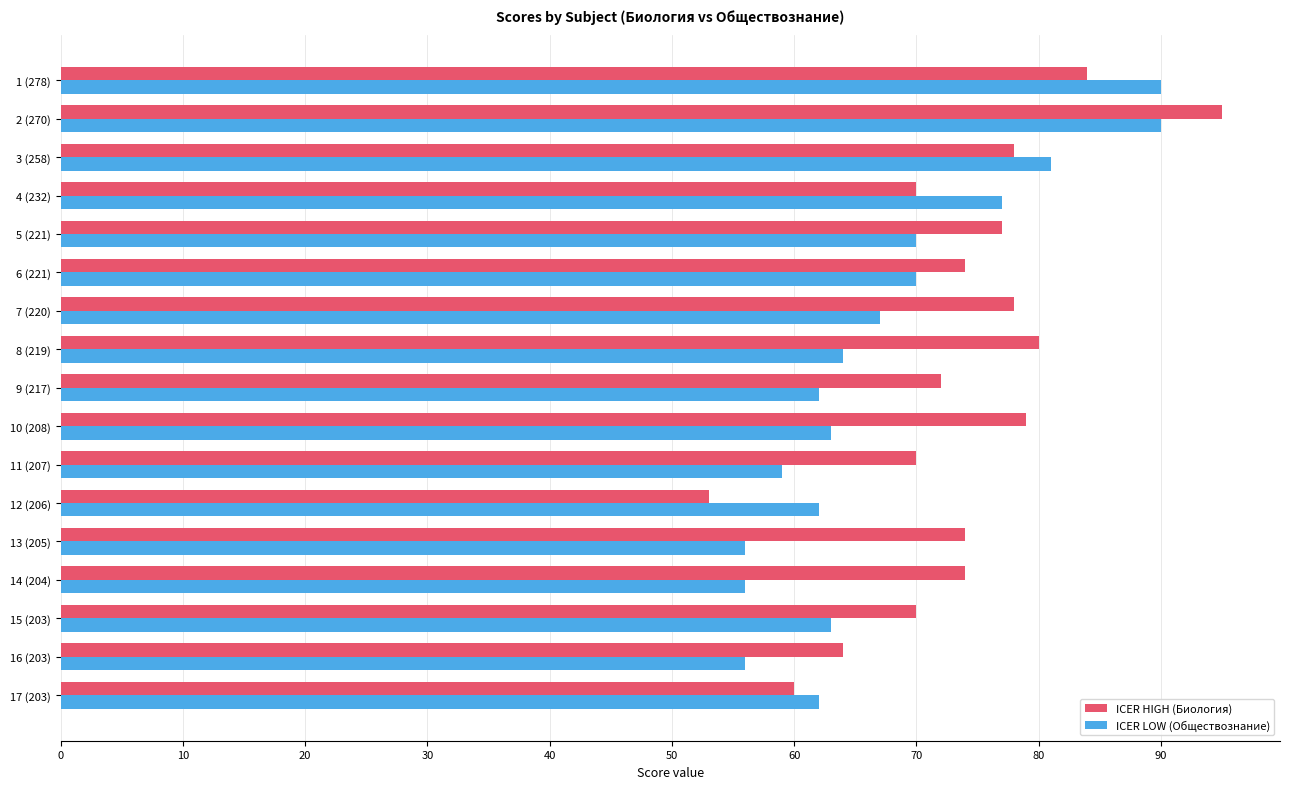

What is the sum of the ICER LOW (Обществознание) values at 15 (203) and 2 (270)?

153